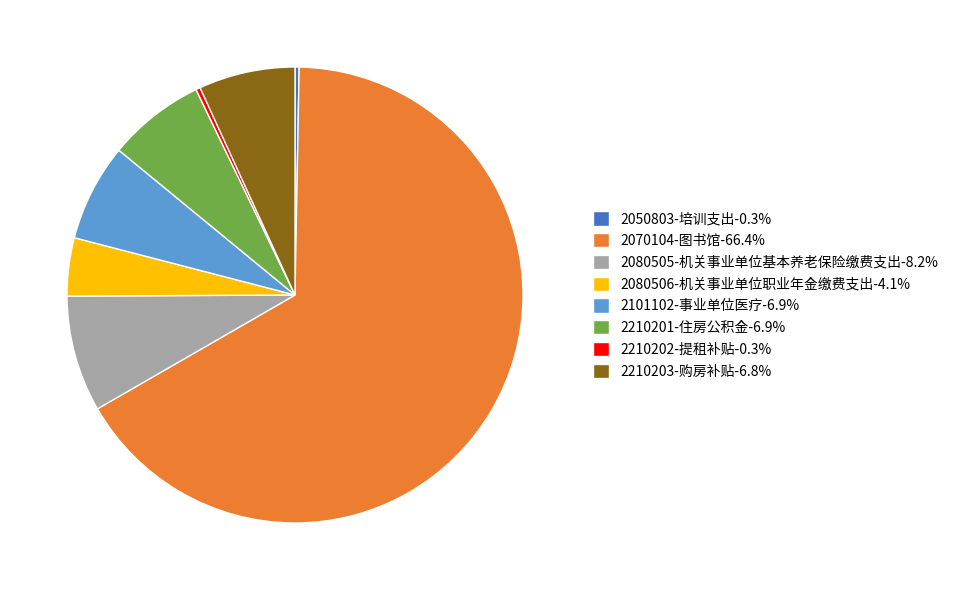

Does any single category account for the majority?

Yes